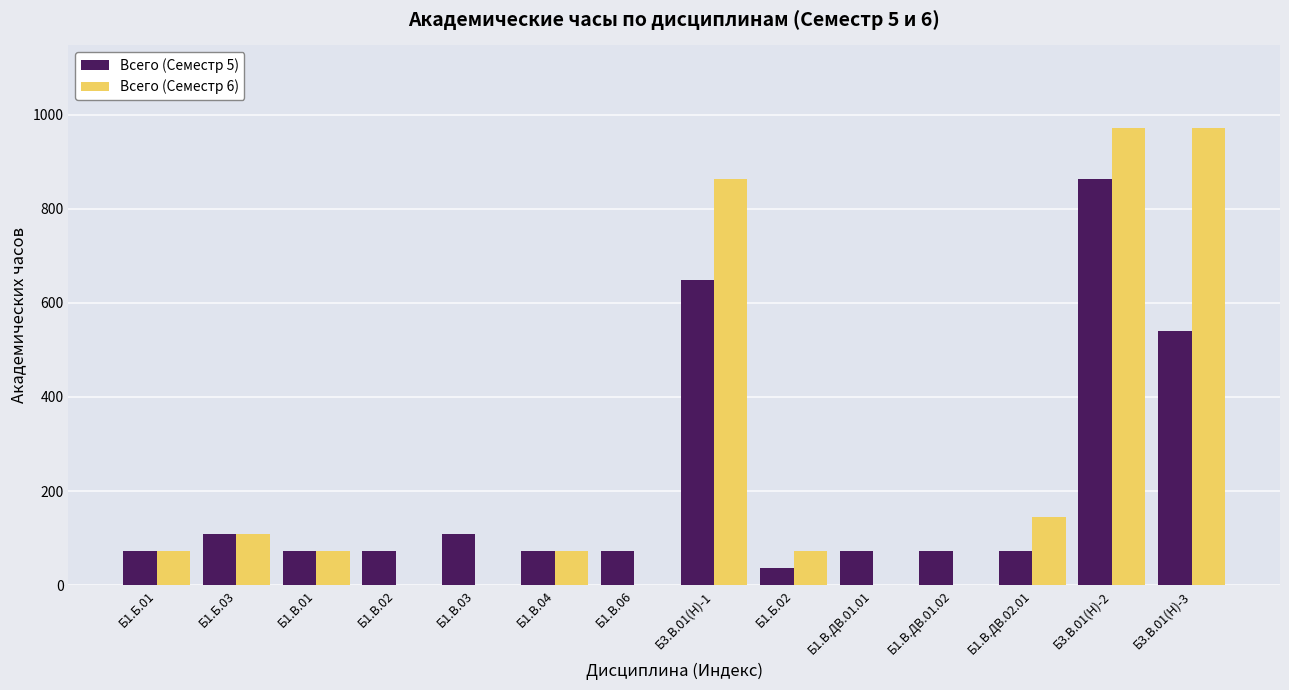

Are the bars horizontal?

No